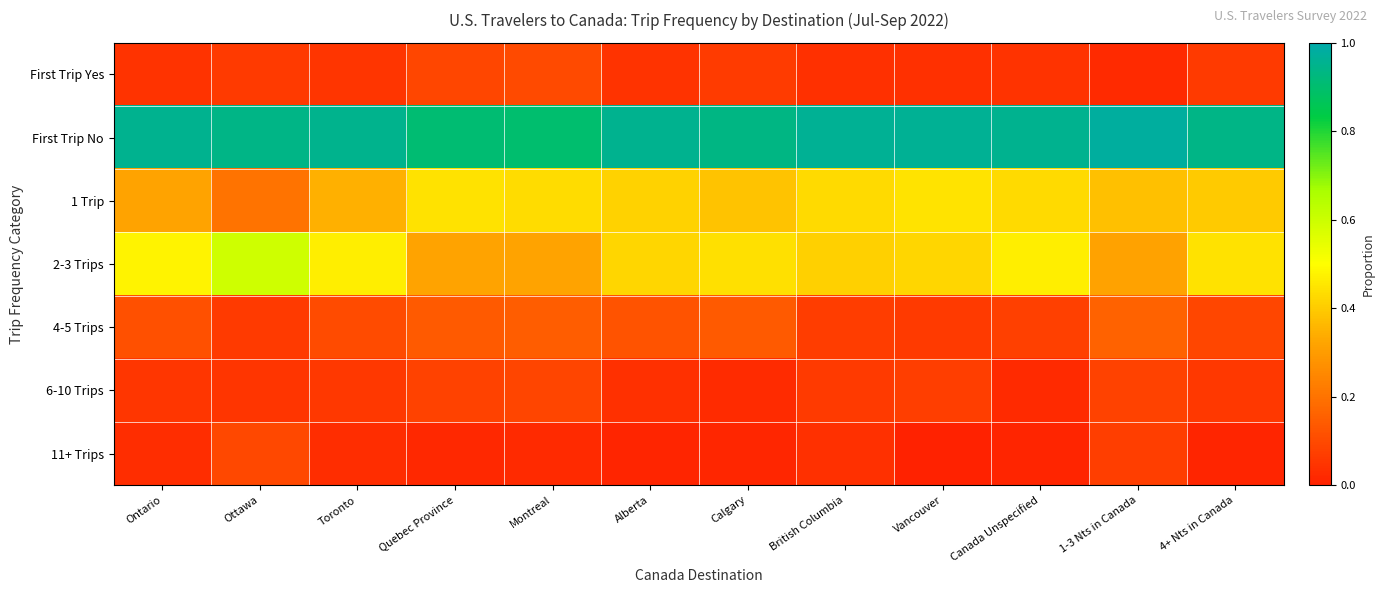

At how many categories does at least one series exceed 0?

12